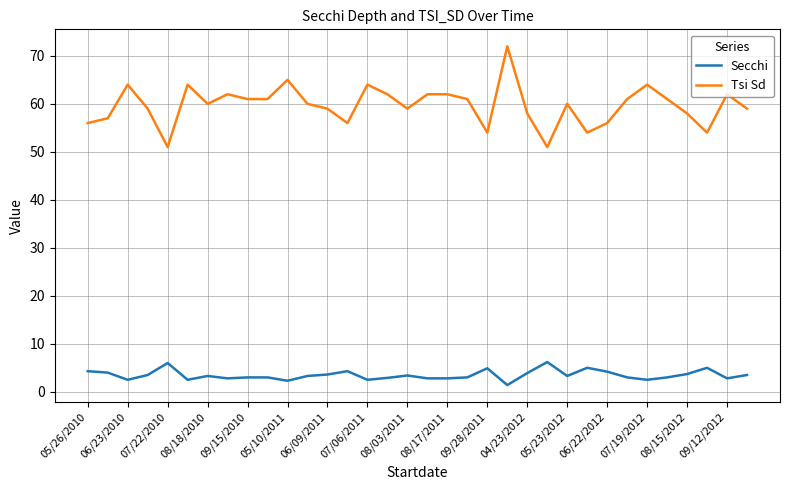

What is the maximum value shown in the chart?

72.0